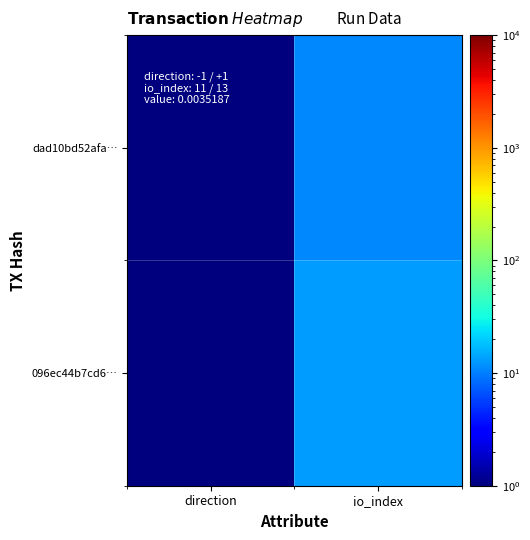

Which series has the largest total across all categories?

096ec44b7cd6…